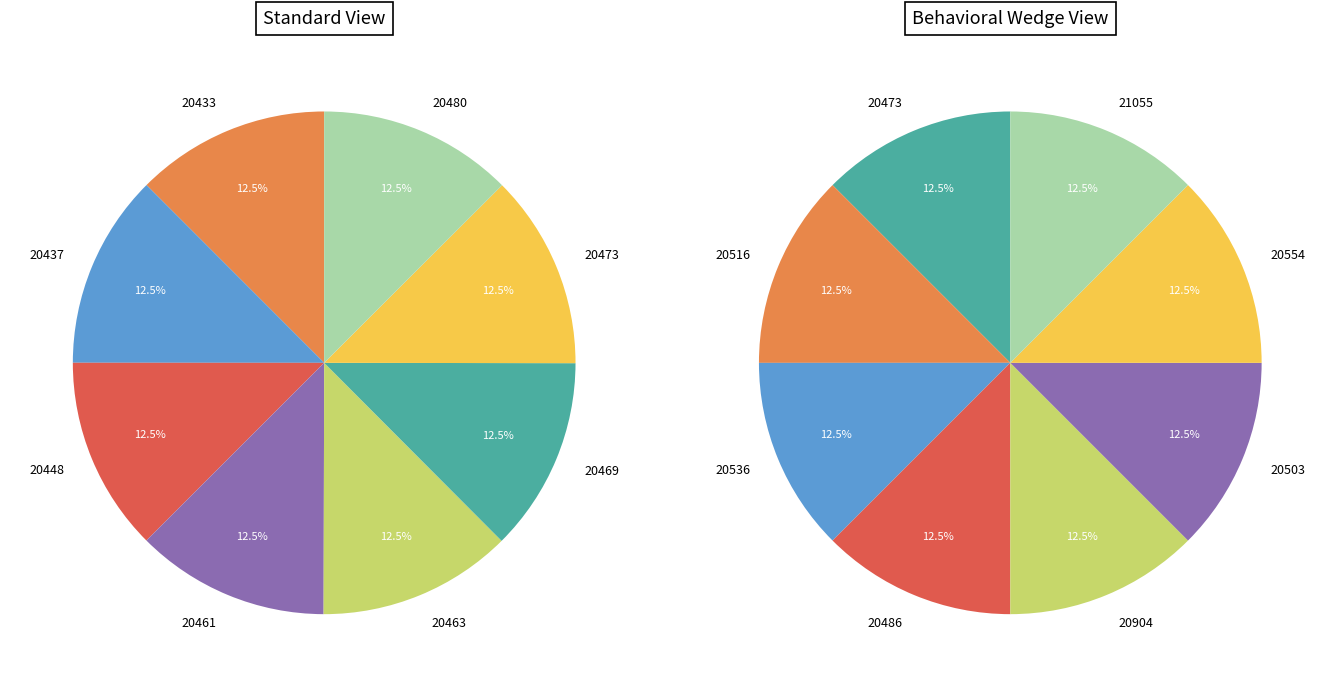

What is the smallest slice in the pie chart?

20461